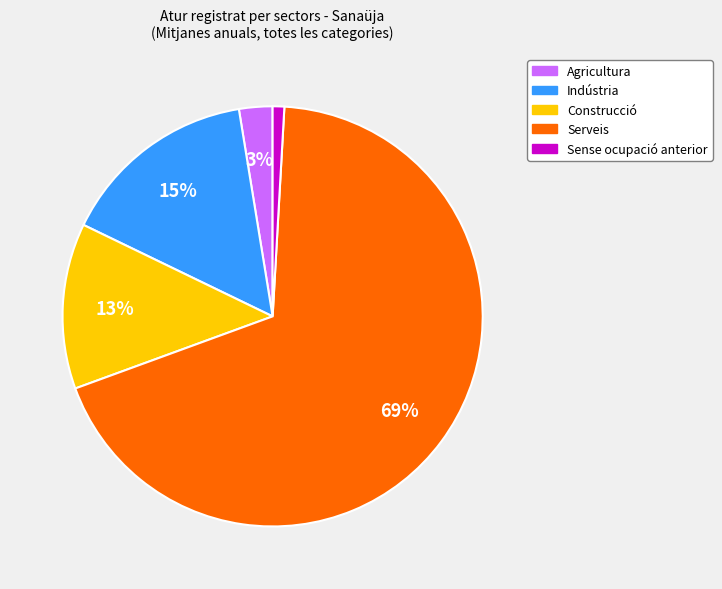

To the nearest percent, what is the average slice percentage?

20%